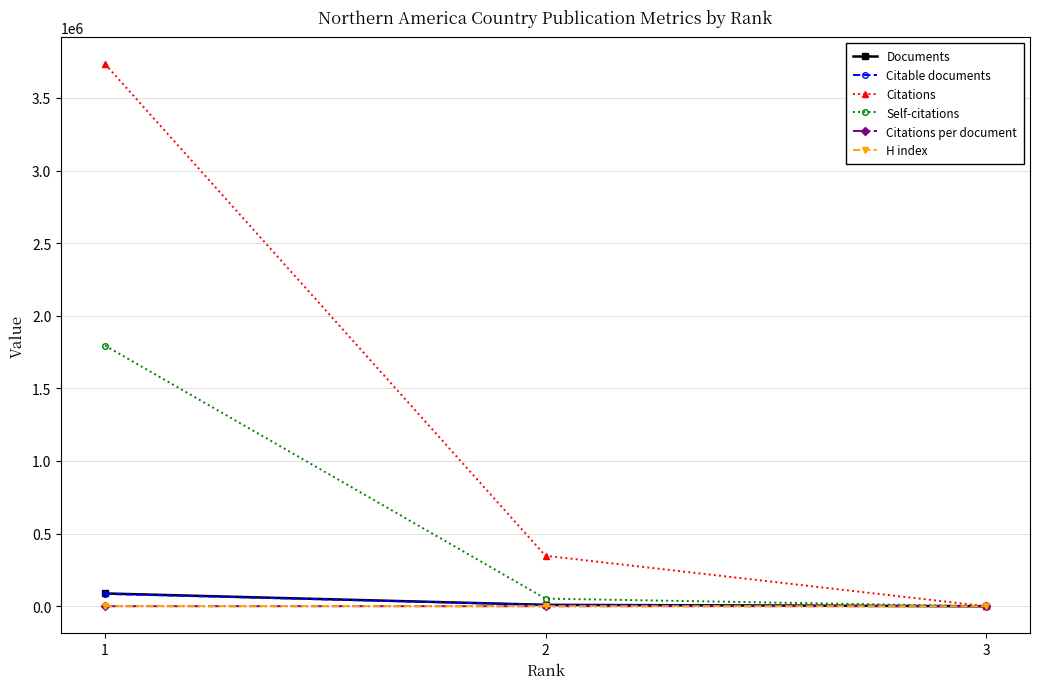

What is the sum of all Citable documents values?

93779.0